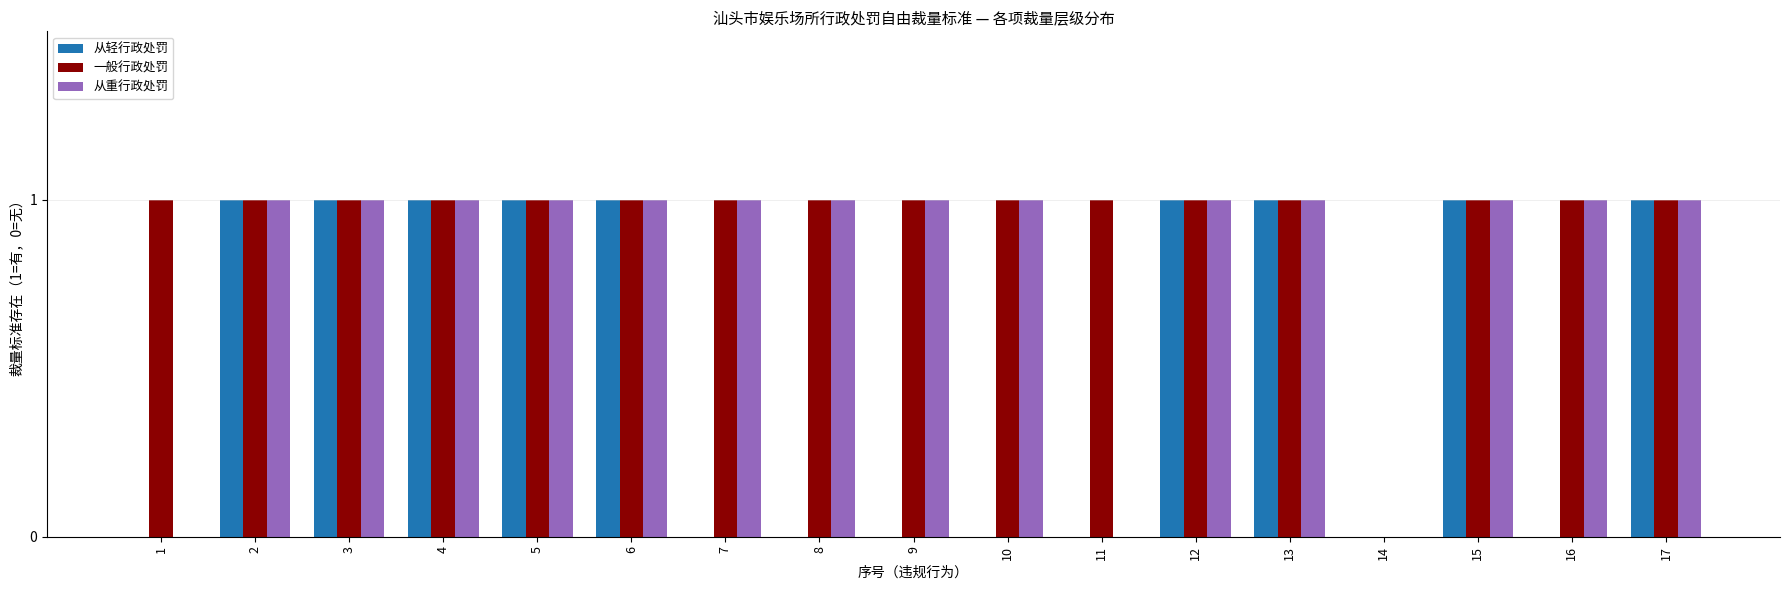

Is it true that 一般行政处罚 equals 1 at 3?

True